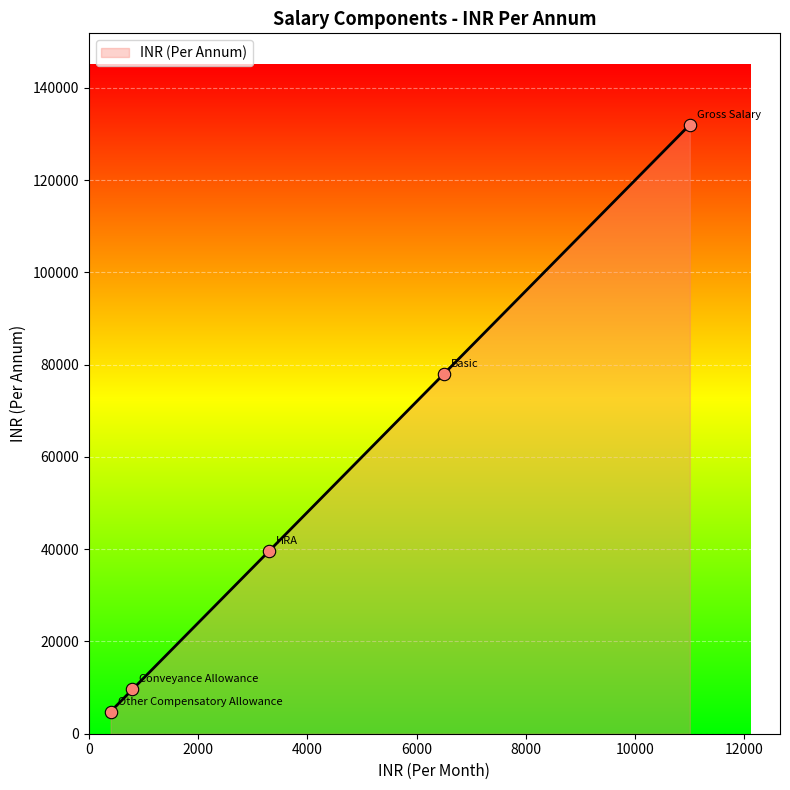

What is the average value?

52800